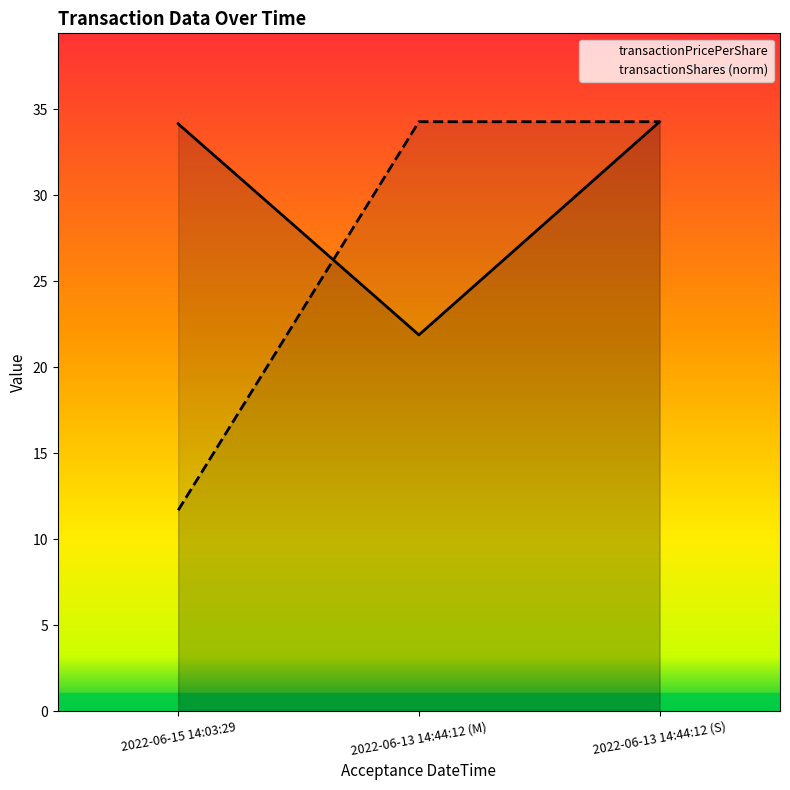

At how many categories does at least one series exceed 14?

3